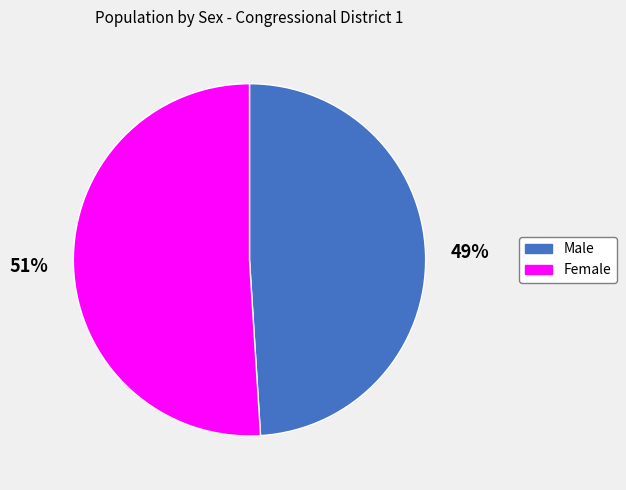

How many segments does this pie chart have?

2